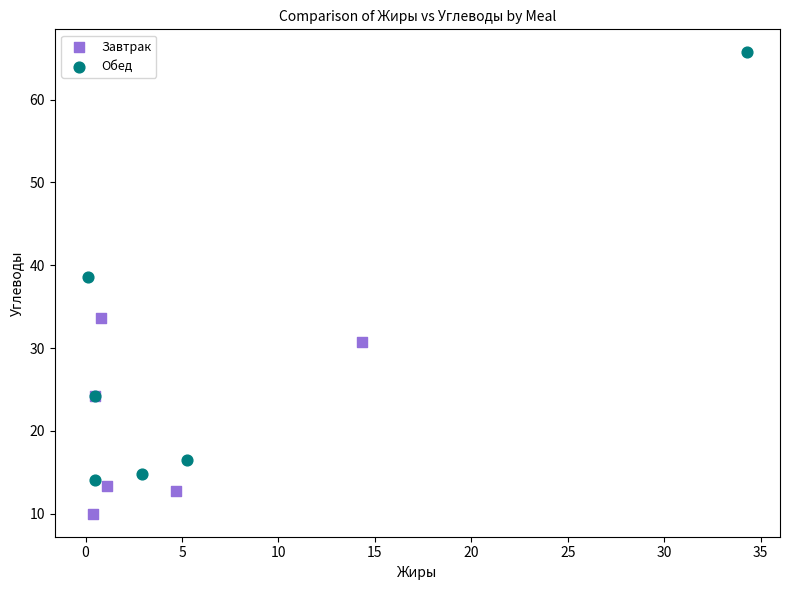

Which series has the widest spread of Y values?

Обед